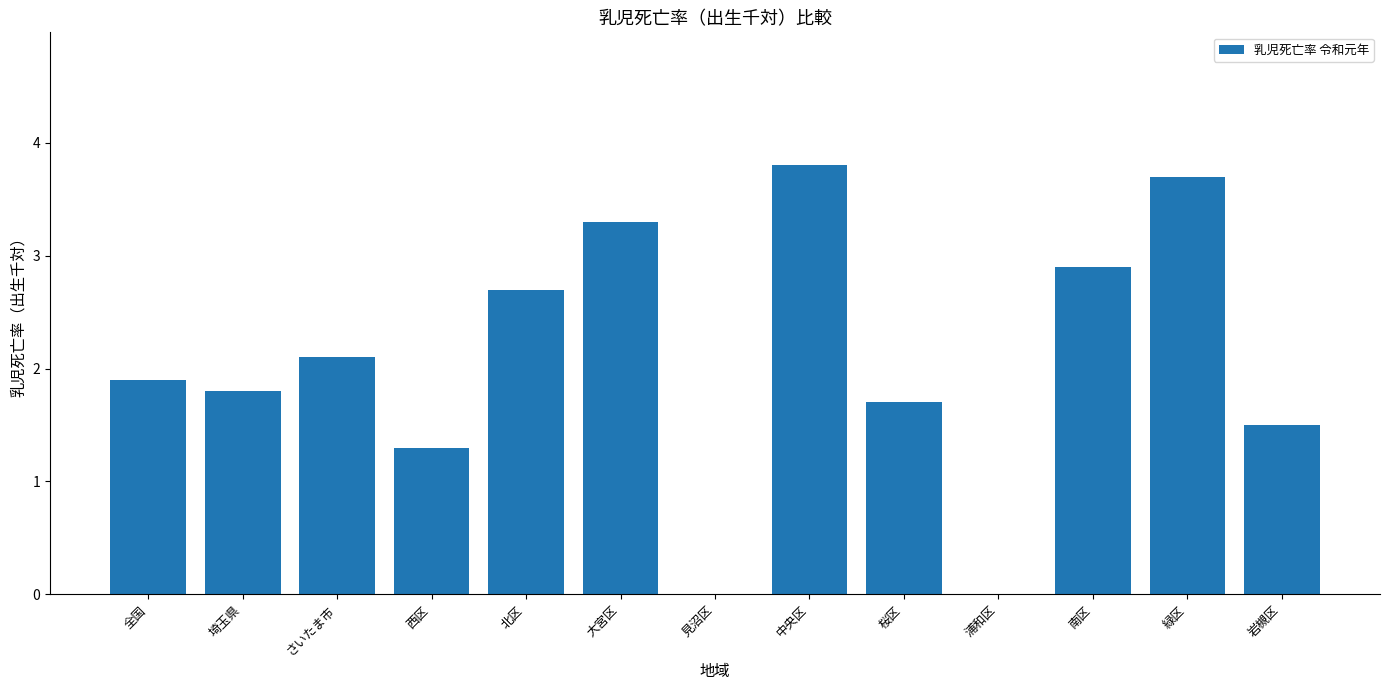

Reading left to right, extract all data points from this chart.

1.9	1.8	2.1	1.3	2.7	3.3	0.0	3.8	1.7	0.0	2.9	3.7	1.5